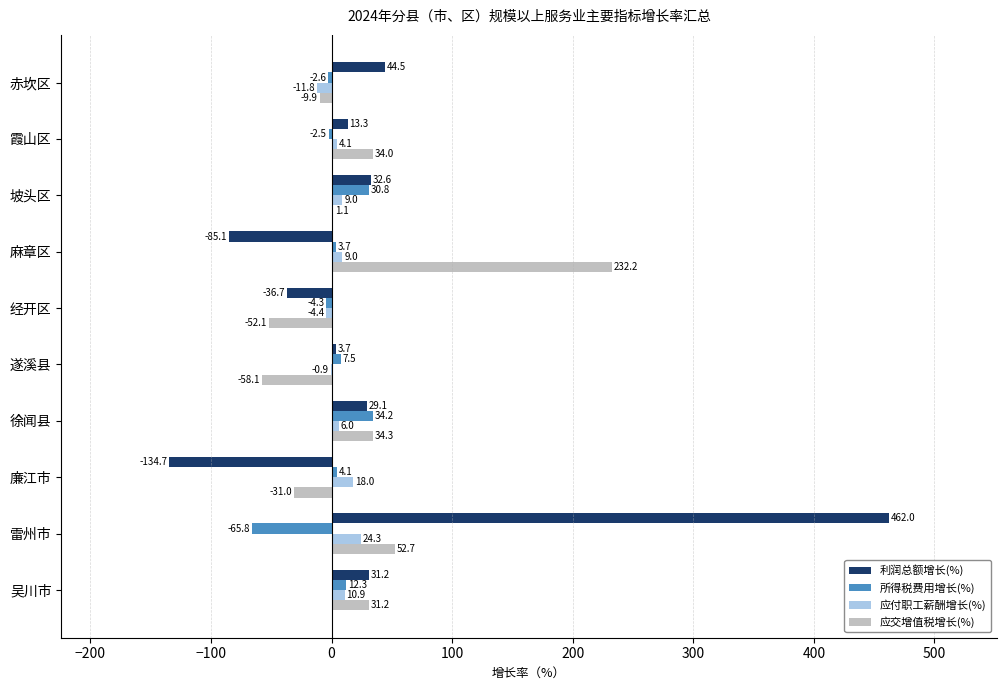

How many values in 所得税费用增长(%) are above zero?

6